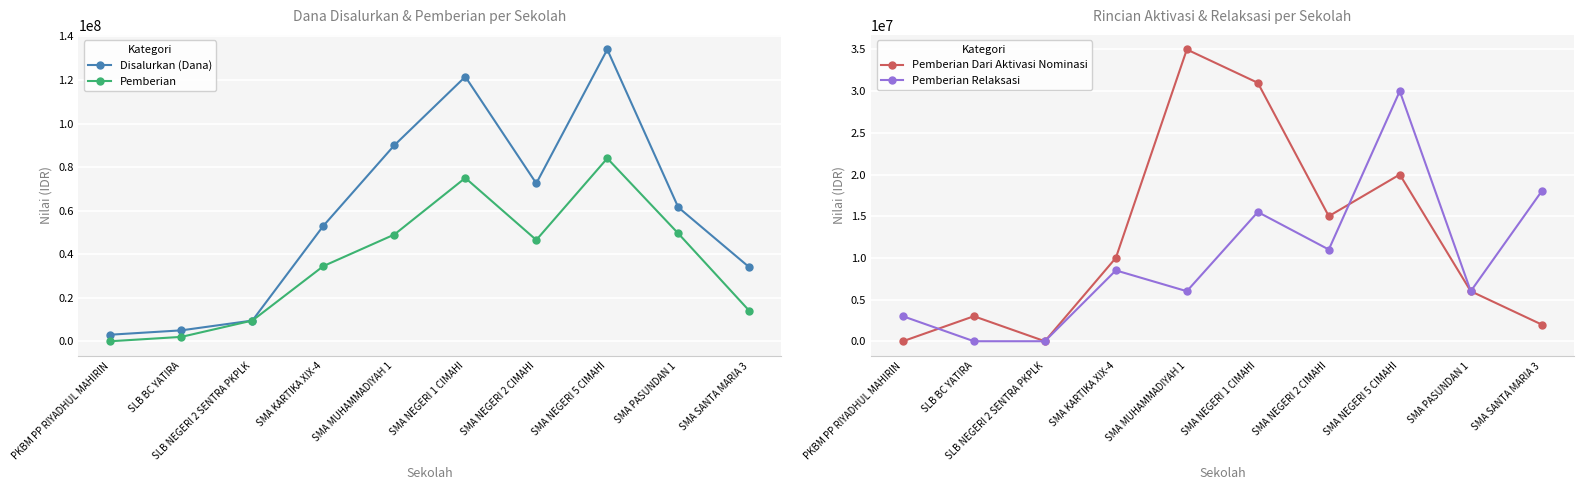

What is the label of the 6th point from the left?

SMA NEGERI 1 CIMAHI